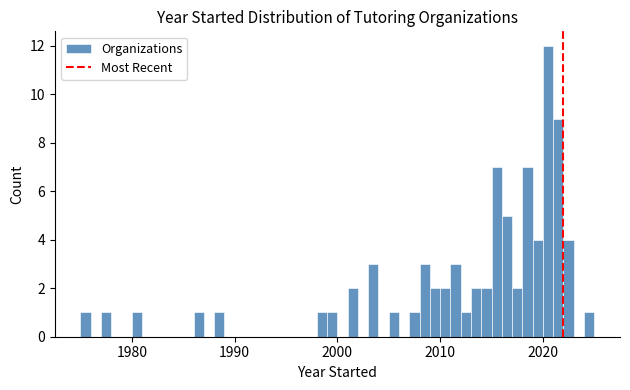

Read against the x-axis, roughly where is the centre of the tallest bar?

2021